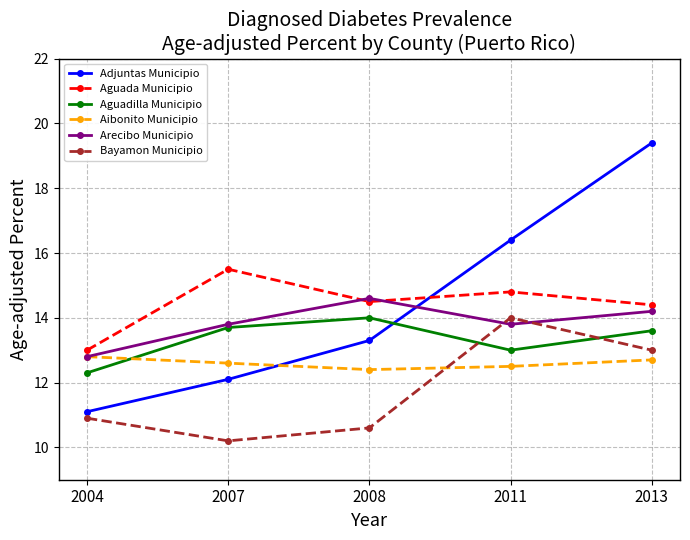

What is the total value across all series at 2007?

77.9